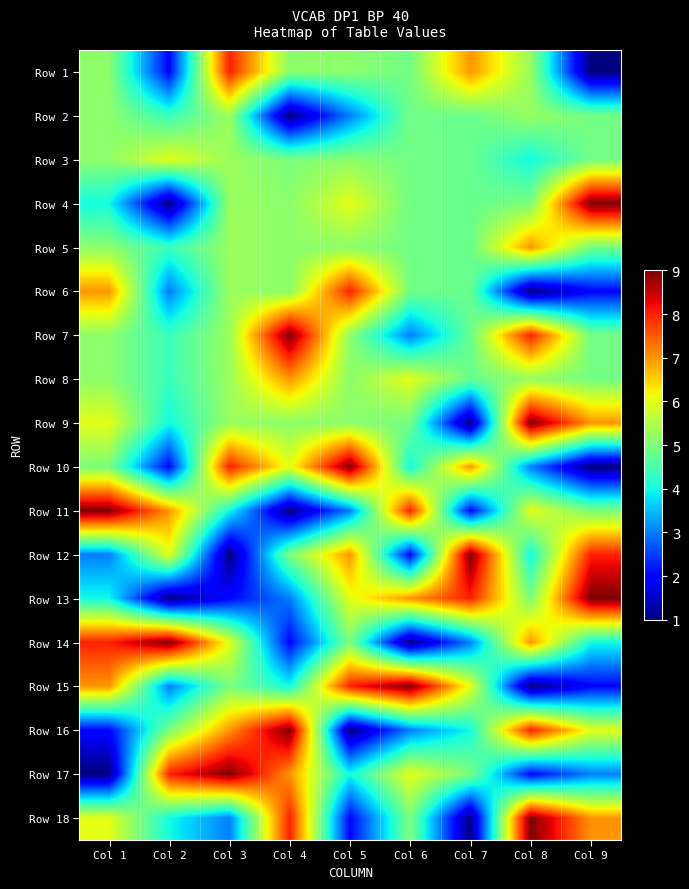

Which series has the largest total across all categories?

Row 7